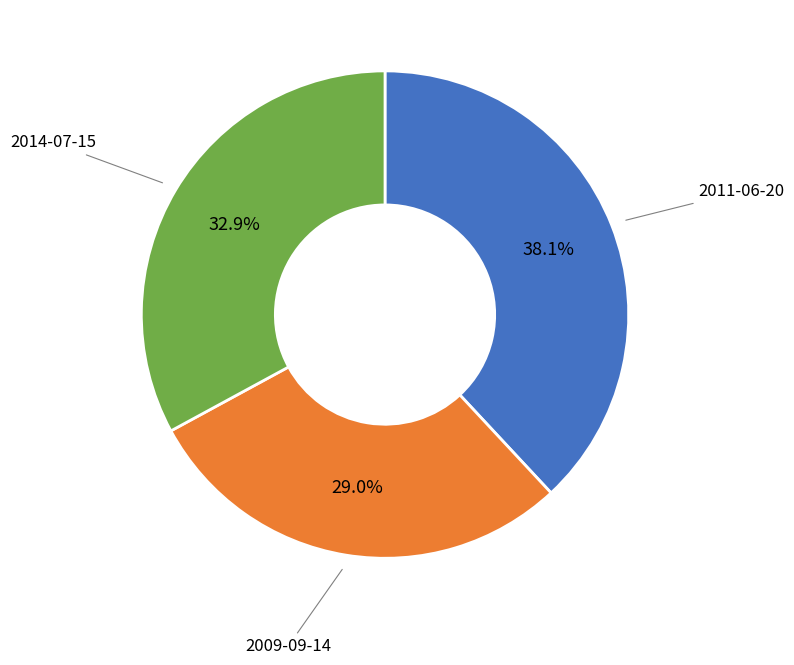

The 2014-07-15 slice represents 28% of the pie. True or false?

False